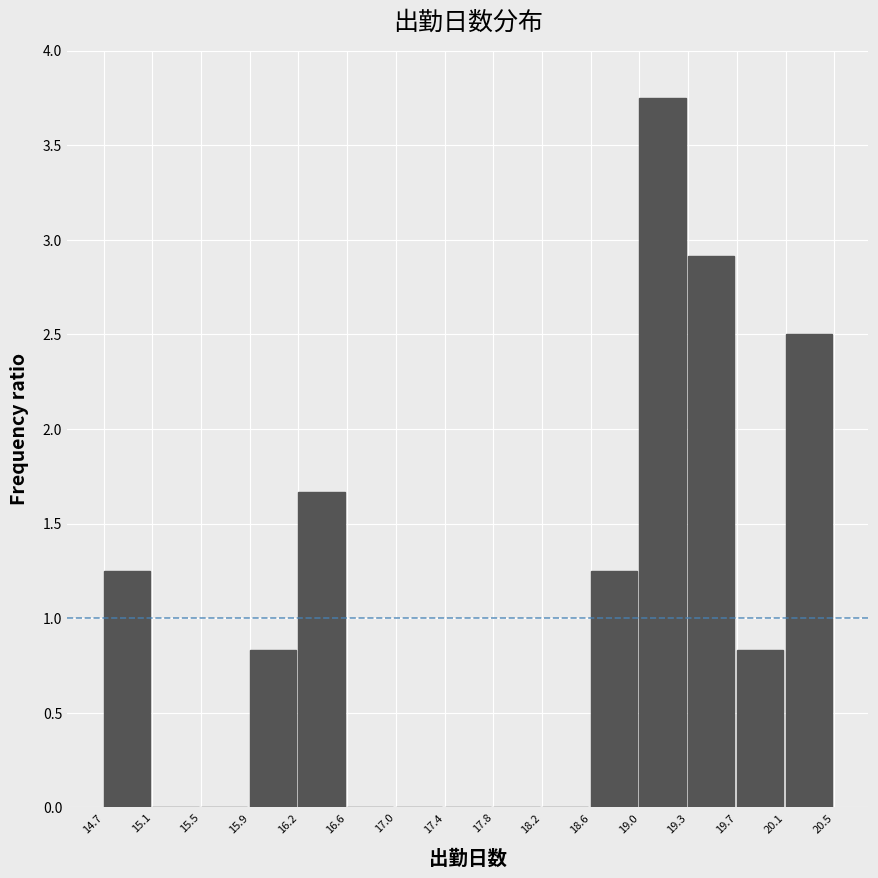

How tall is the bar that spans 18.6 to 19.0 on the x-axis? The values are not printed on the chart, so give them approximately, as read against the axis.

1.25